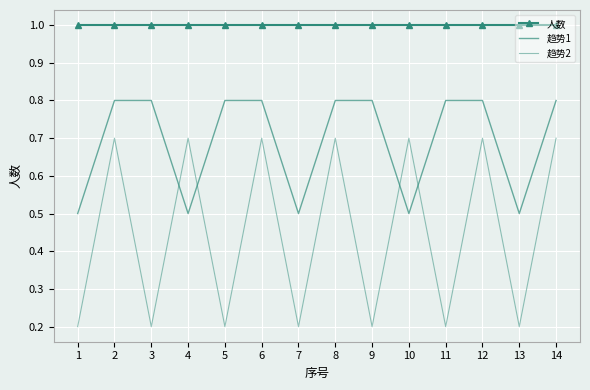

Rank the series by their maximum value, from lowest to highest.

趋势2, 趋势1, 人数